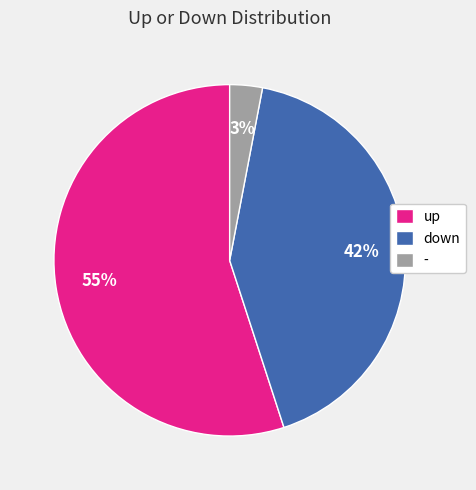

How many slices are in this pie chart?

3